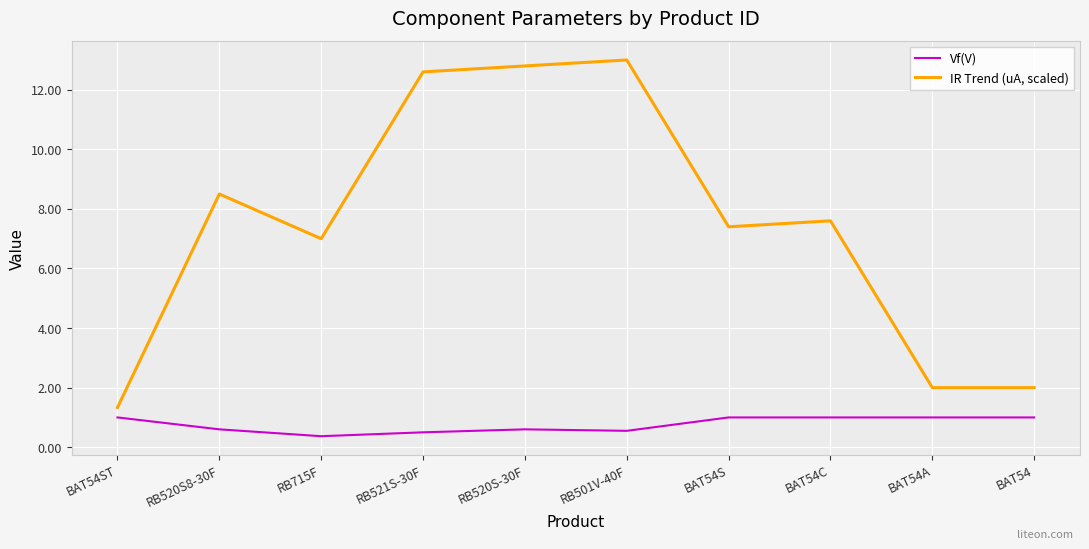

True or false: Vf(V) and IR Trend (uA, scaled) cross at least once.

False